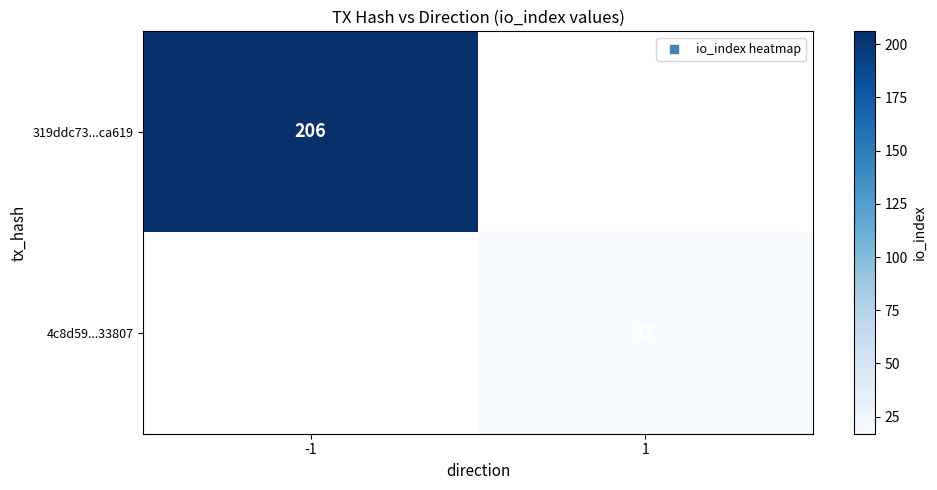

Is it true that 4c8d59...33807 equals 17 at 1?

True